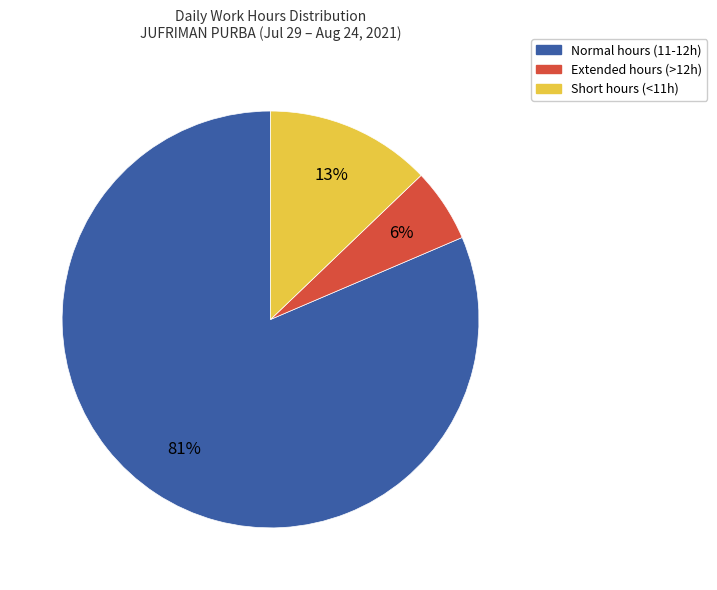

Is there a majority slice in this chart?

Yes